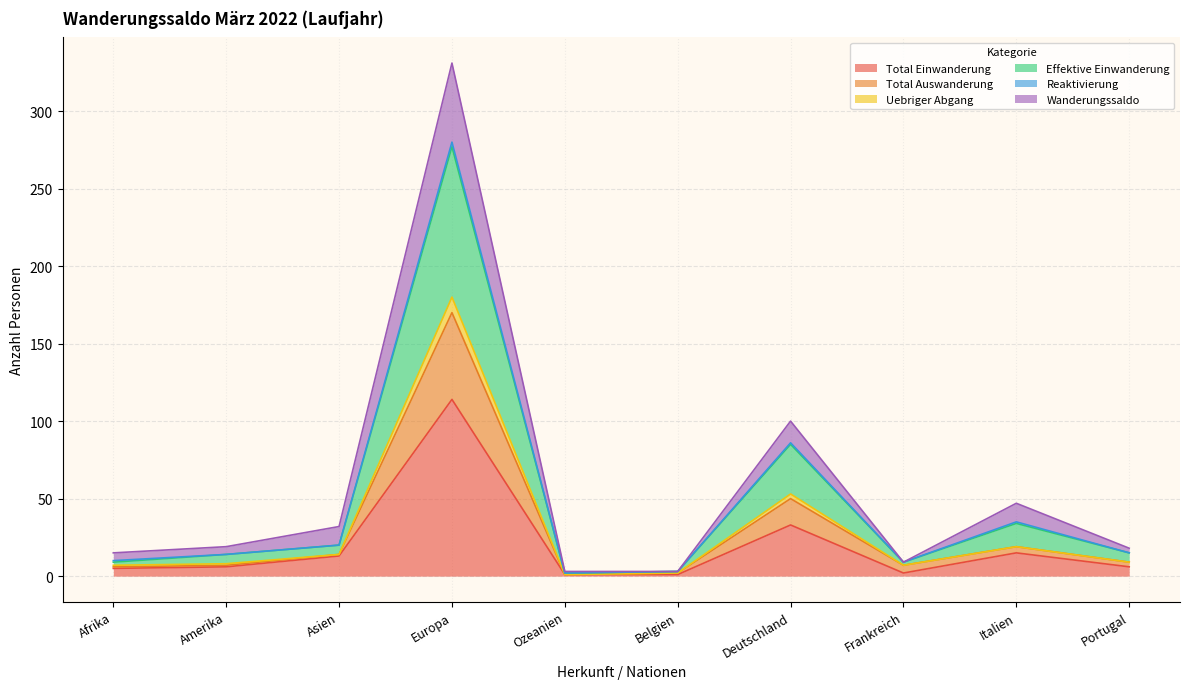

The Uebriger Abgang series shows 23 at Amerika. True or false?

False